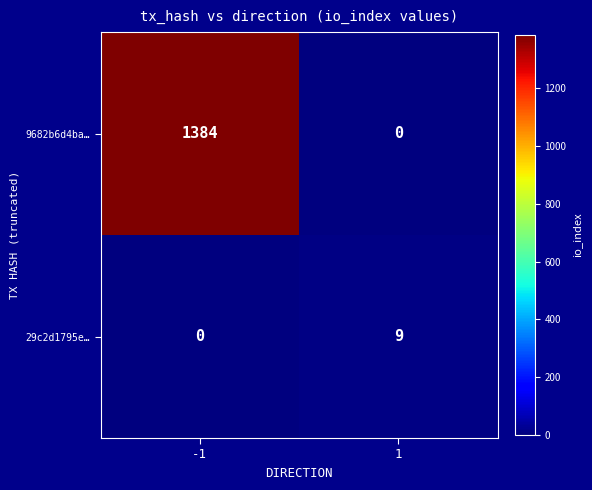

Which label corresponds to the largest value in the chart?

-1